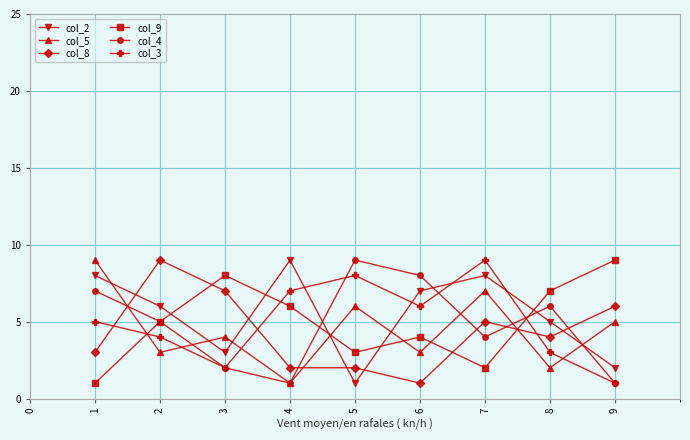

What is the average value of the col_9 series?

5